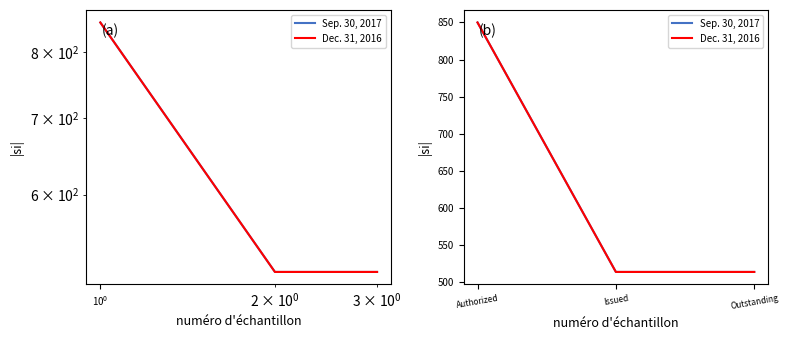

What is the difference between the maximum and minimum values in the Sep. 30, 2017 series?

336.9